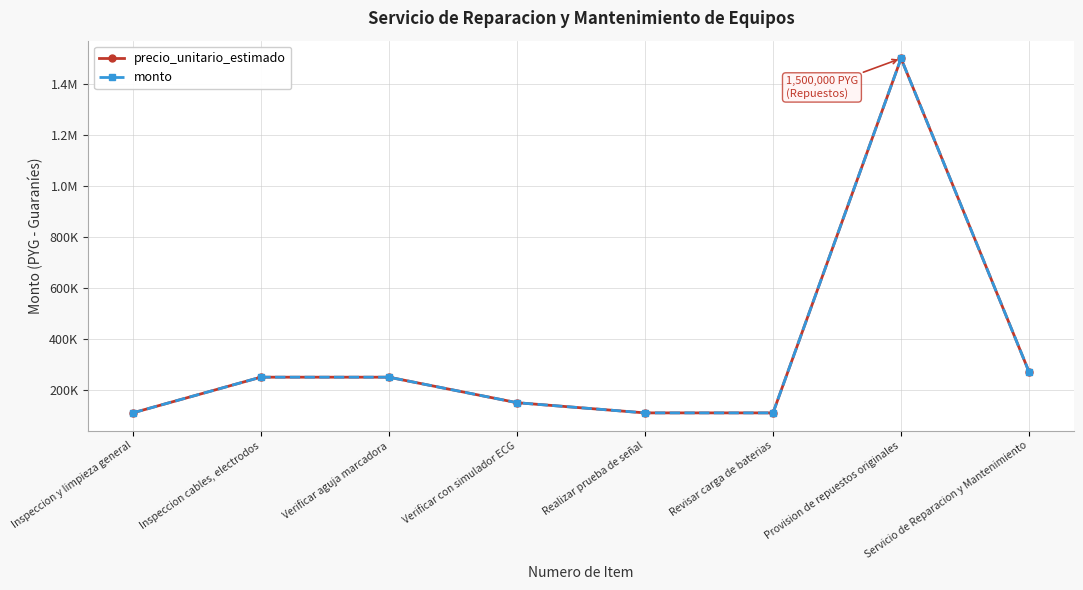

Is this an area chart (filled region under the line)?

No